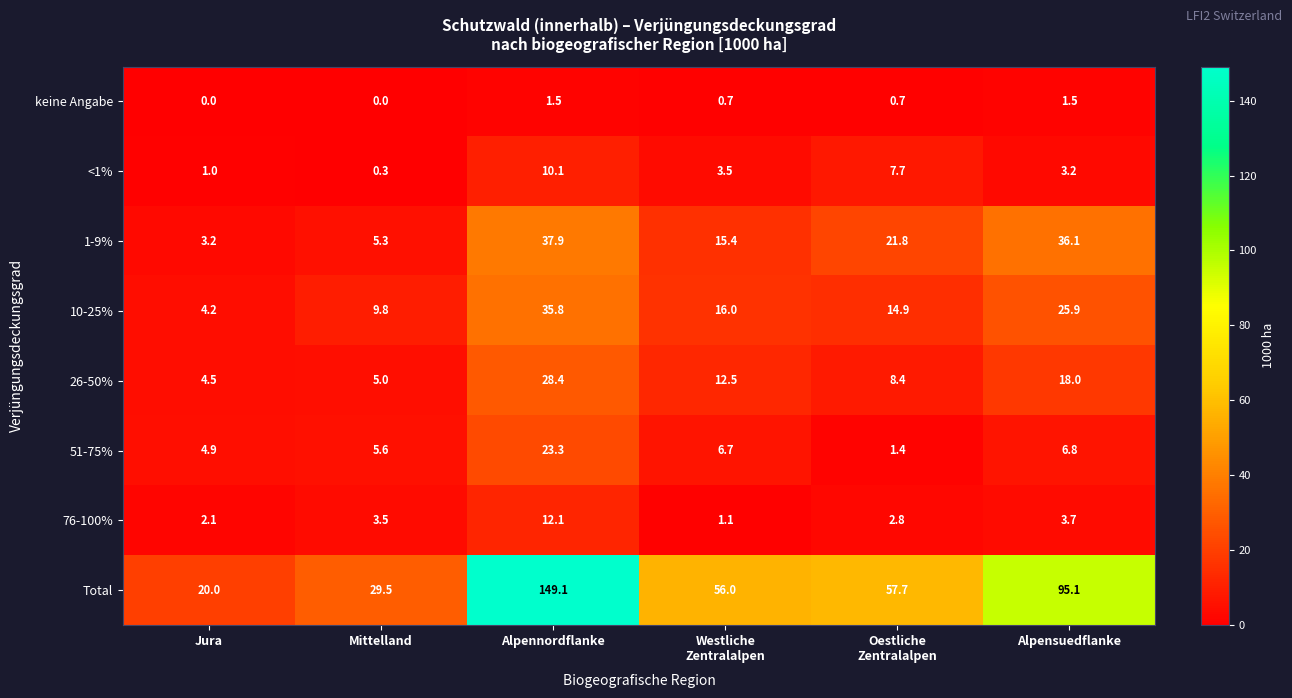

What is the maximum value for 1-9%?

37.9